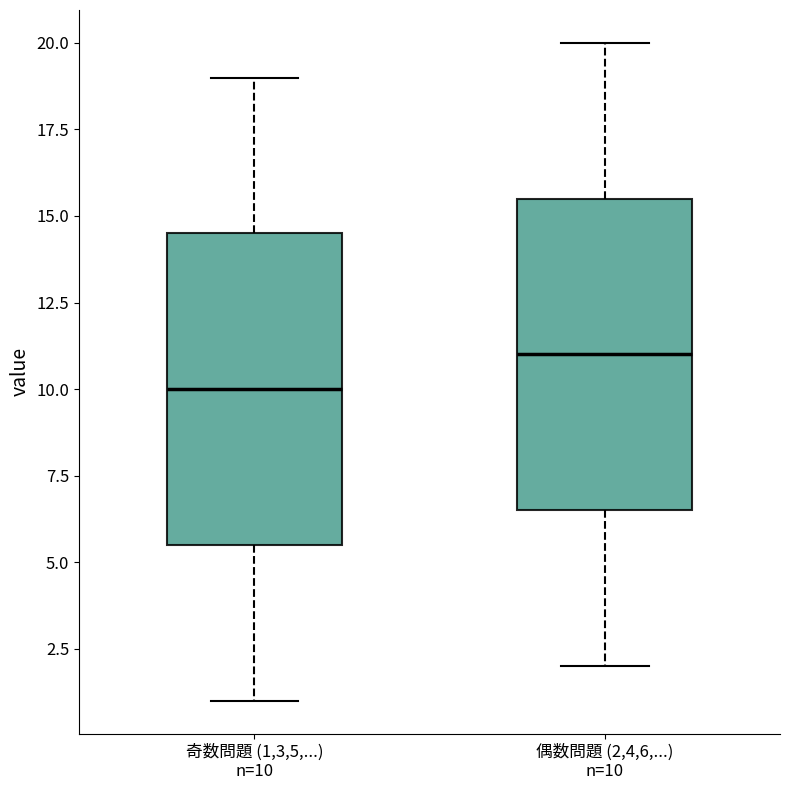

Which box has the highest median line?

偶数問題 (2,4,6,...) n=10